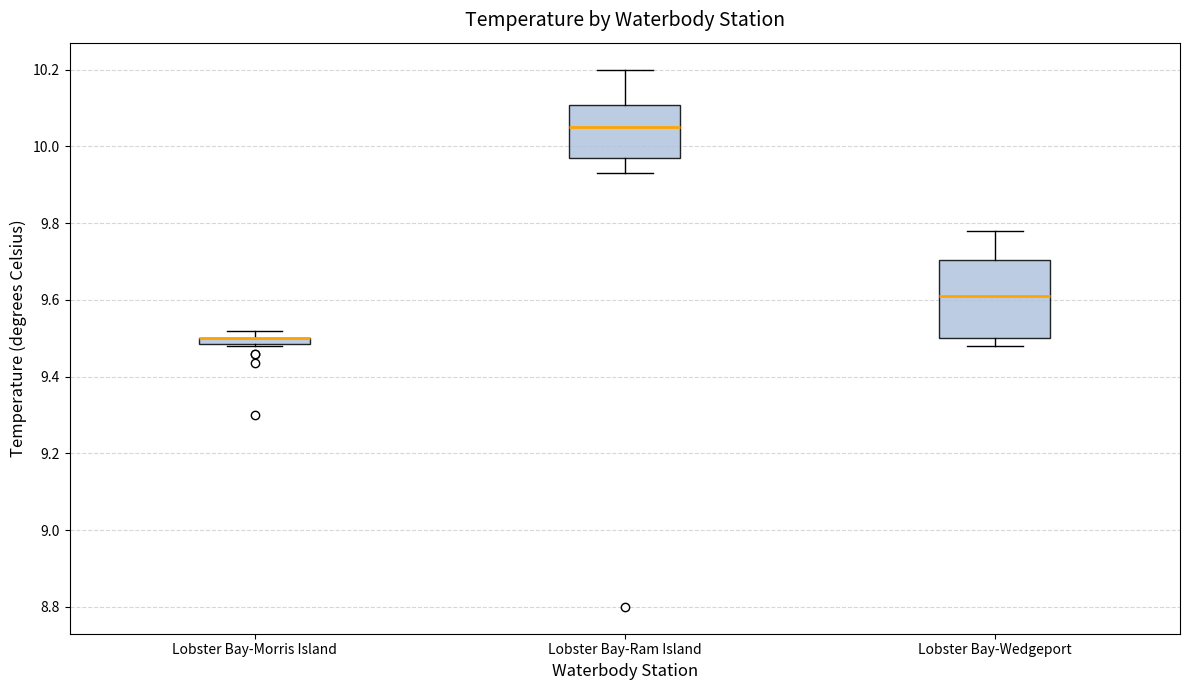

Comparing the boxes themselves (not the whiskers), which one is the tallest?

Lobster Bay-Wedgeport